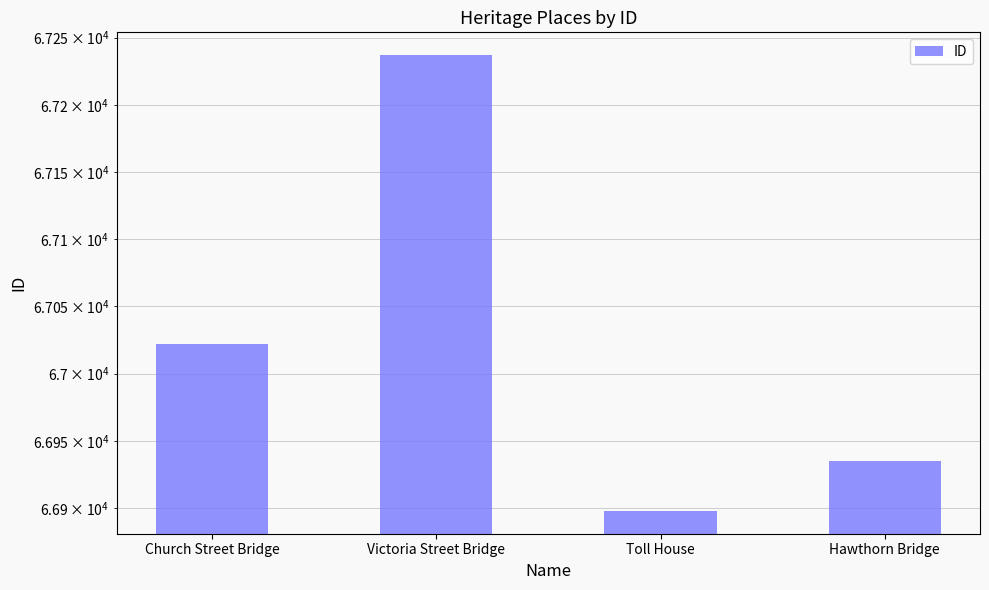

Reading left to right, transcribe all the data shown in this chart.

67022	67237	66898	66935